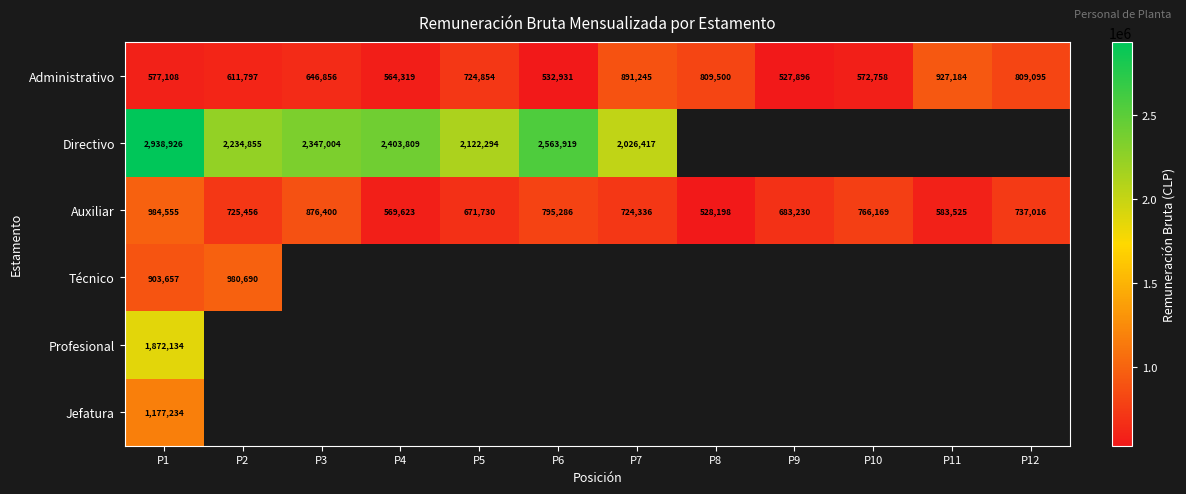

At how many categories does at least one series exceed 1483730?

7